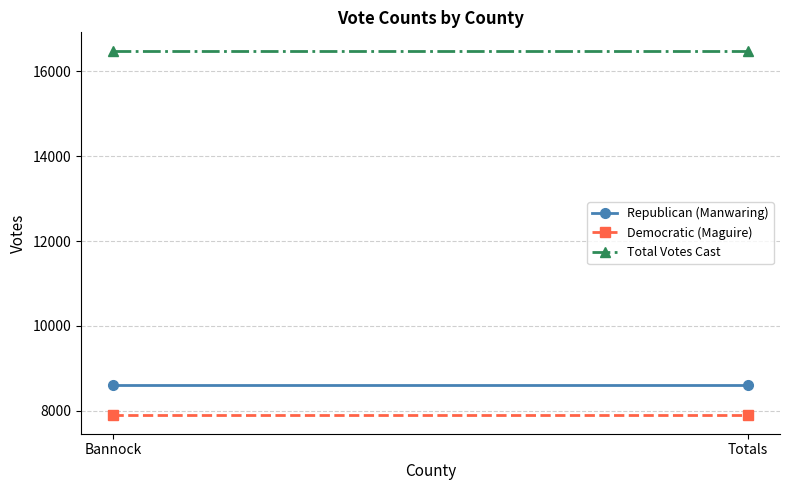

Reading left to right, transcribe all the data shown in this chart.

Republican (Manwaring): 8609	8609
Democratic (Maguire): 7884	7884
Total Votes Cast: 16493	16493